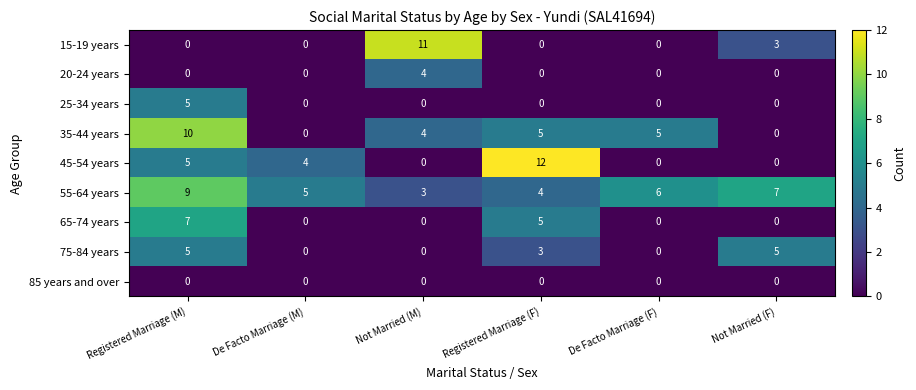

Count the number of data series in this chart.

9